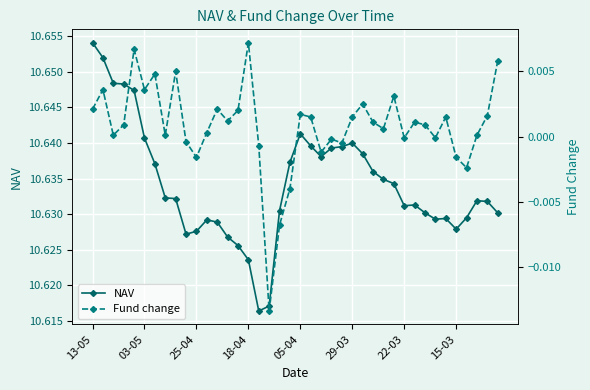

What is the average value of the NAV series?

10.6